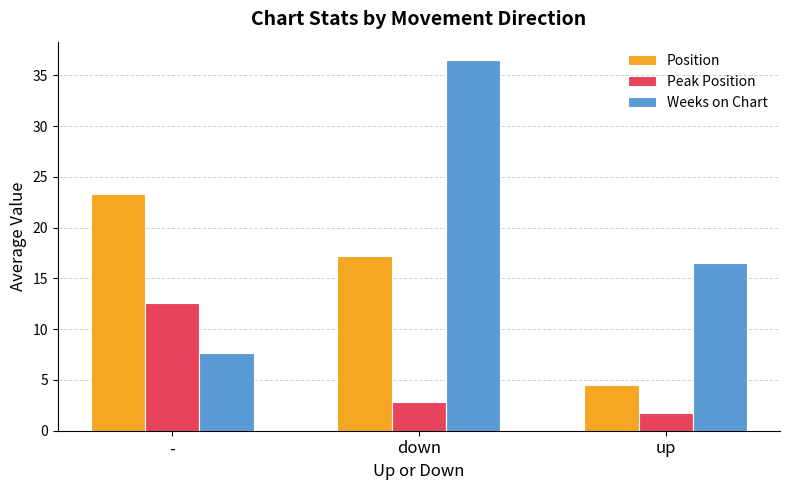

Between down and up, which series saw the biggest shift?

Weeks on Chart